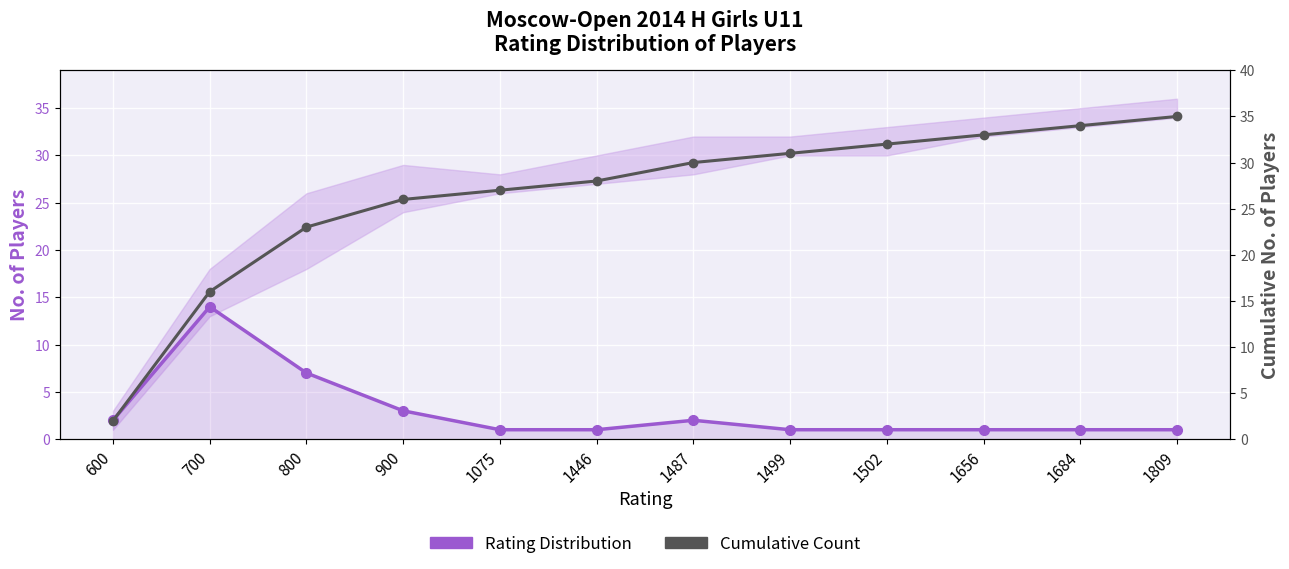

At which label does Cumulative Count reach its peak?

1809